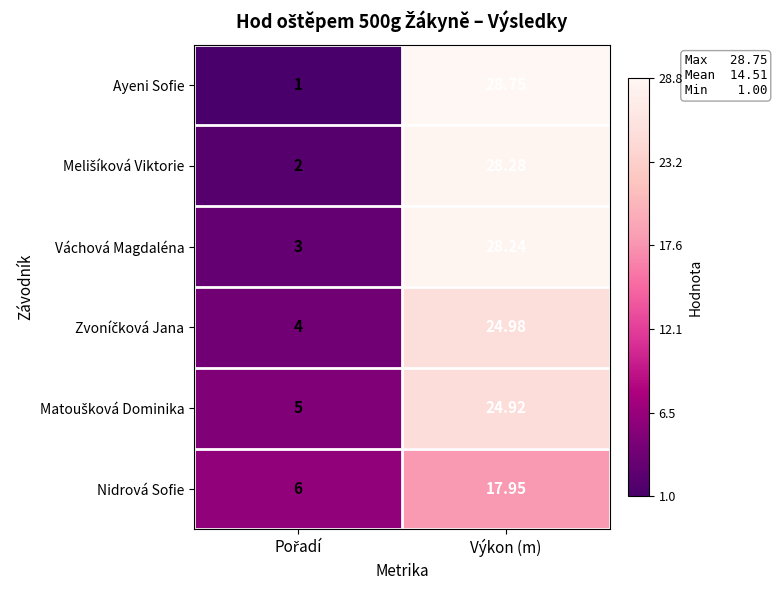

At which label does Váchová Magdaléna first exceed 28?

Výkon (m)